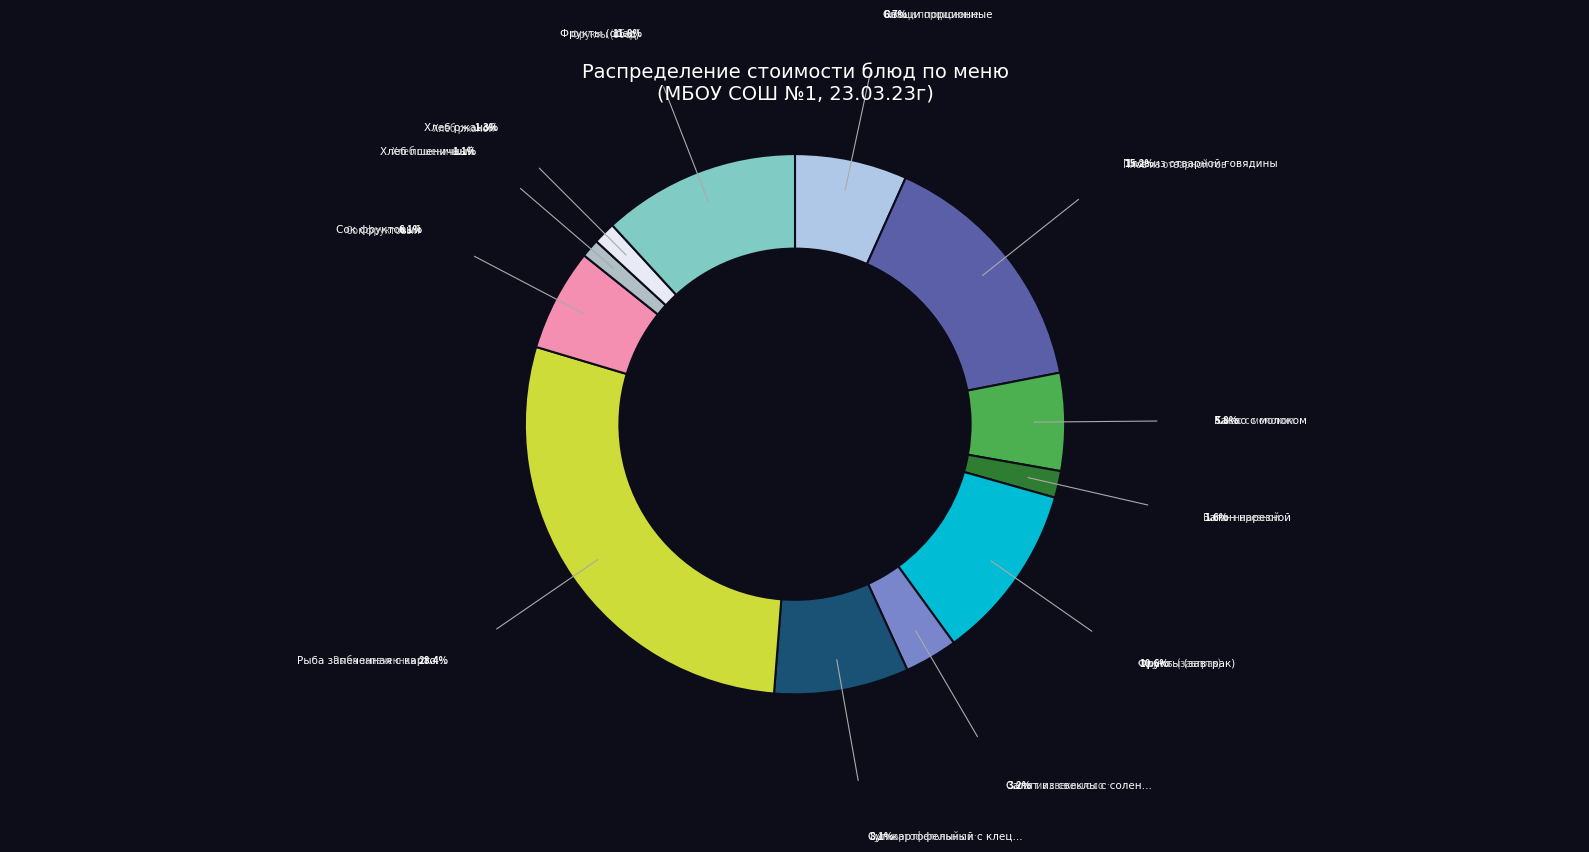

Rank the categories by value from highest to lowest.

Рыба запеченная с картофелем по-русски, Плов из отварной говядины, Фрукты (обед), Фрукты (завтрак), Суп картофельный с клецками с курицей, Овощи порционные, Сок фруктовый, Какао с молоком, Салат из свеклы с соленым огурцом, Батон нарезной, Хлеб ржаной, Хлеб пшеничный